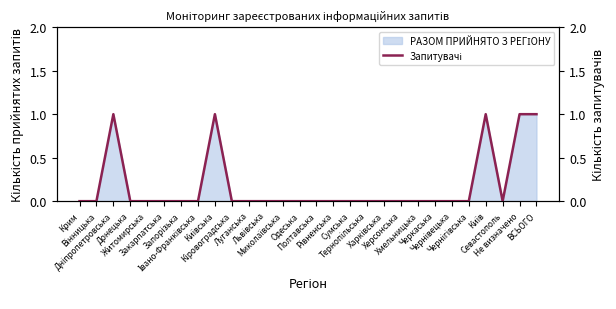

What is the difference between the maximum and minimum values?

1